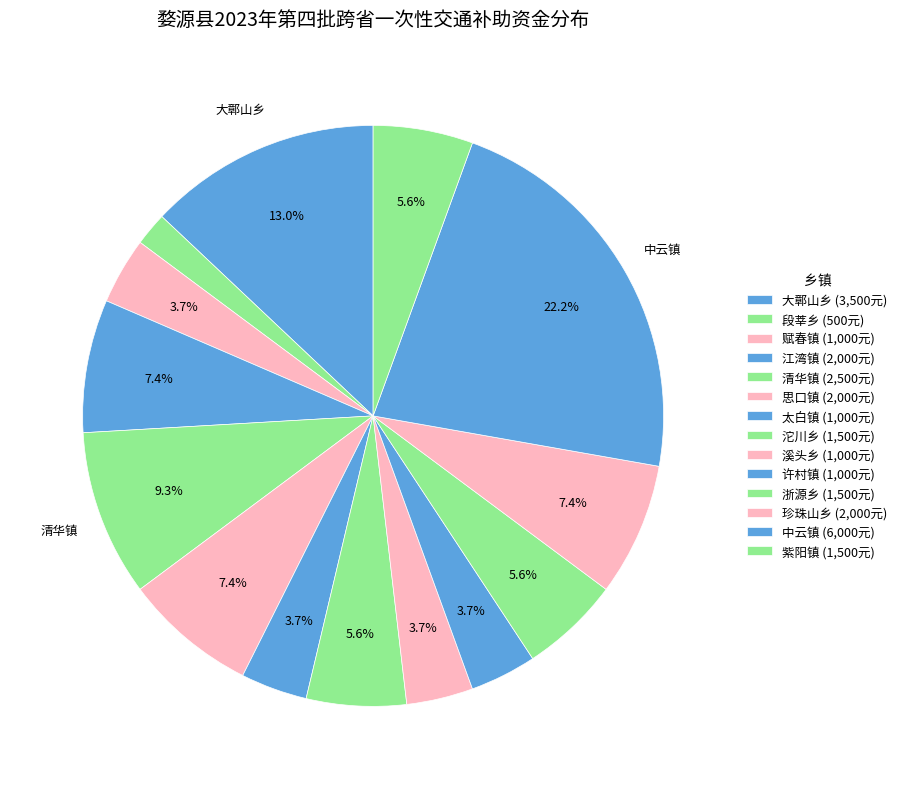

How many slices are in this pie chart?

14